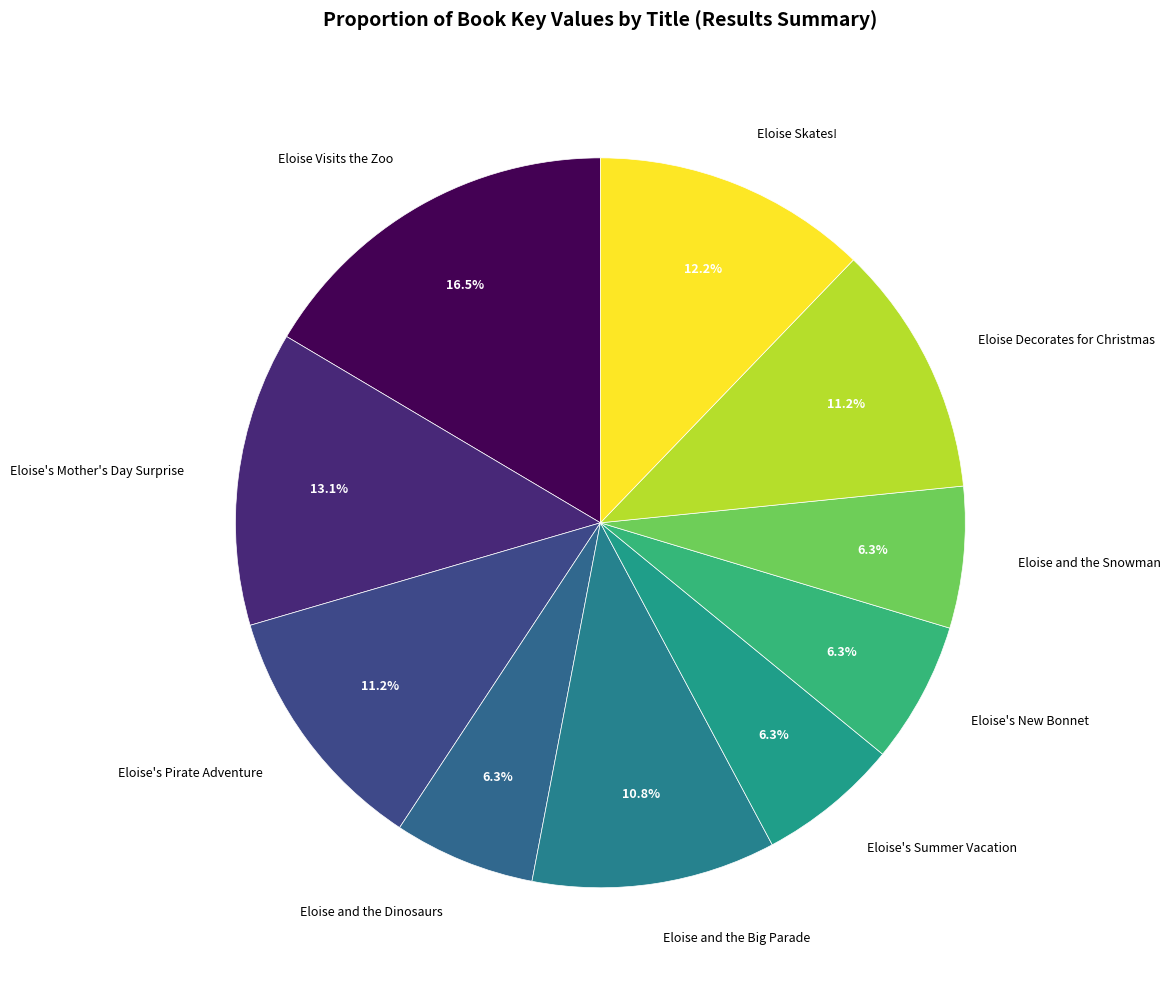

How many segments does this pie chart have?

10